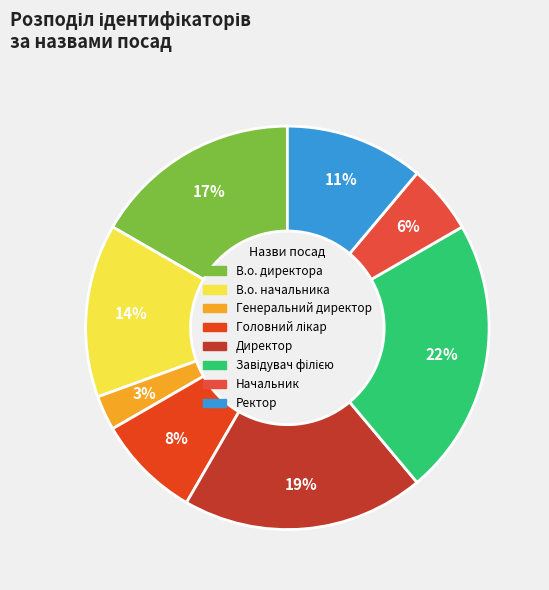

What is the ratio of the value at Генеральний директор to the value at В.о. директора?

0.2